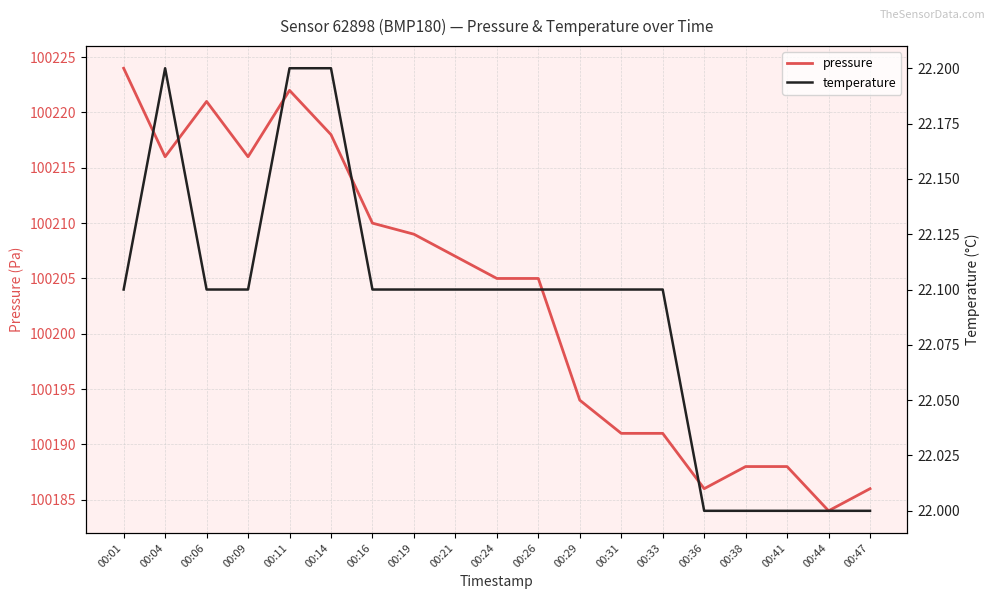

What is the difference between the highest and lowest values at 00:01?

100201.9